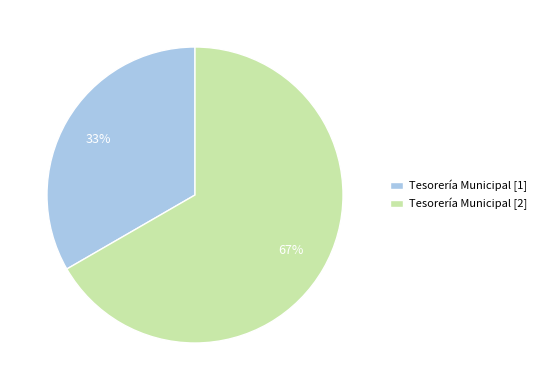

What is the largest slice in the pie chart?

Tesorería Municipal [2]